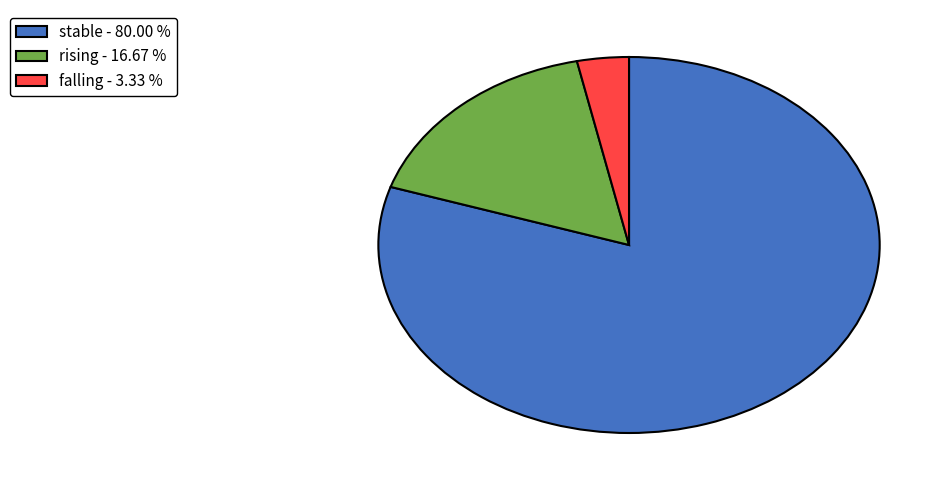

What is the ratio of the value at stable - 80.00 % to the value at falling - 3.33 %?

24.0